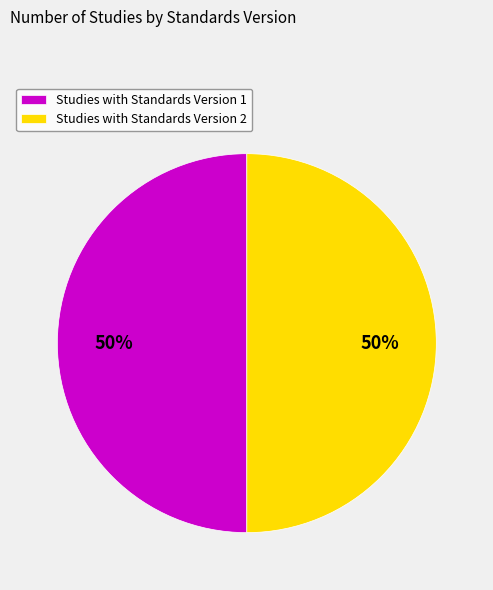

To the nearest percent, what is the average slice percentage?

50%